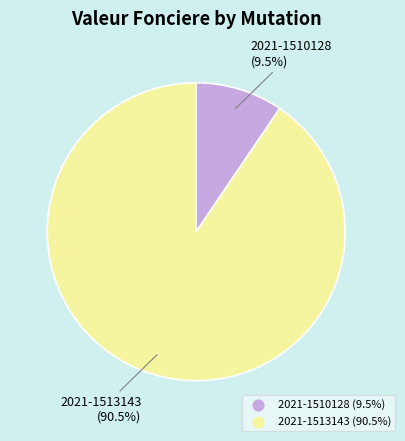

Count the number of slices in the pie.

2